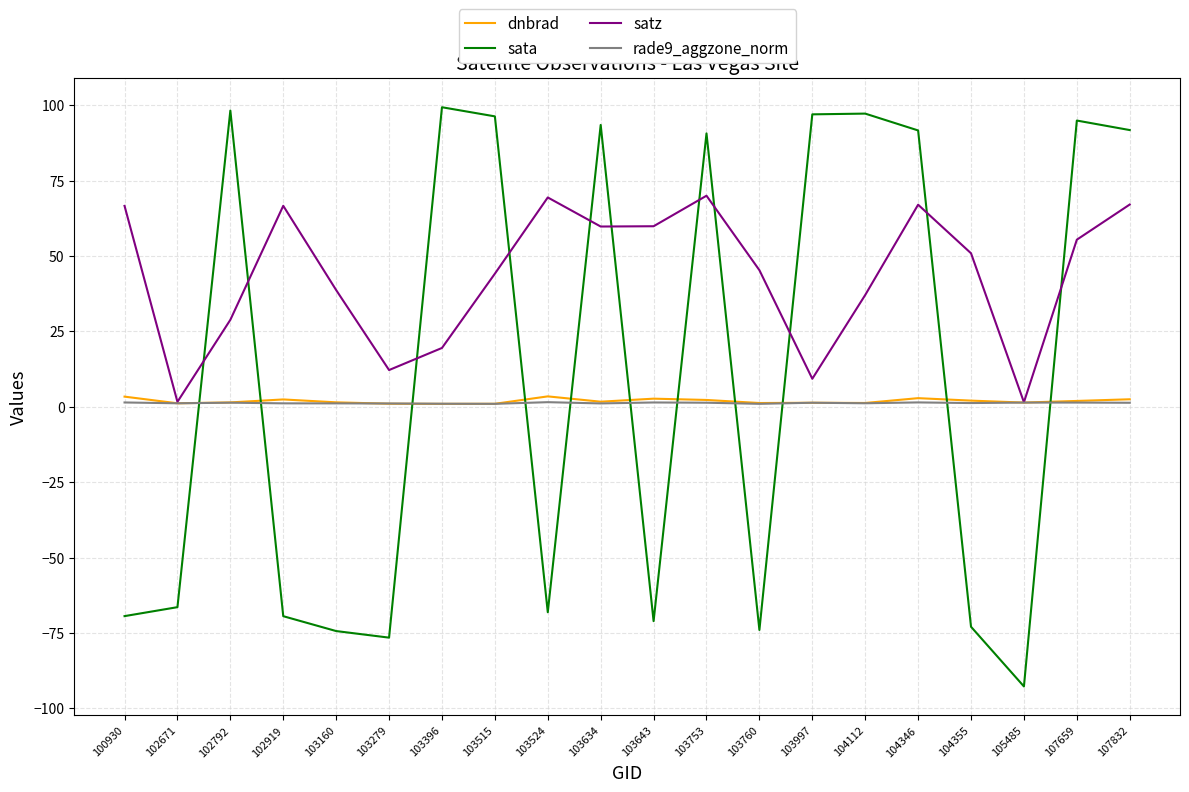

How many times do dnbrad and sata cross each other?

11